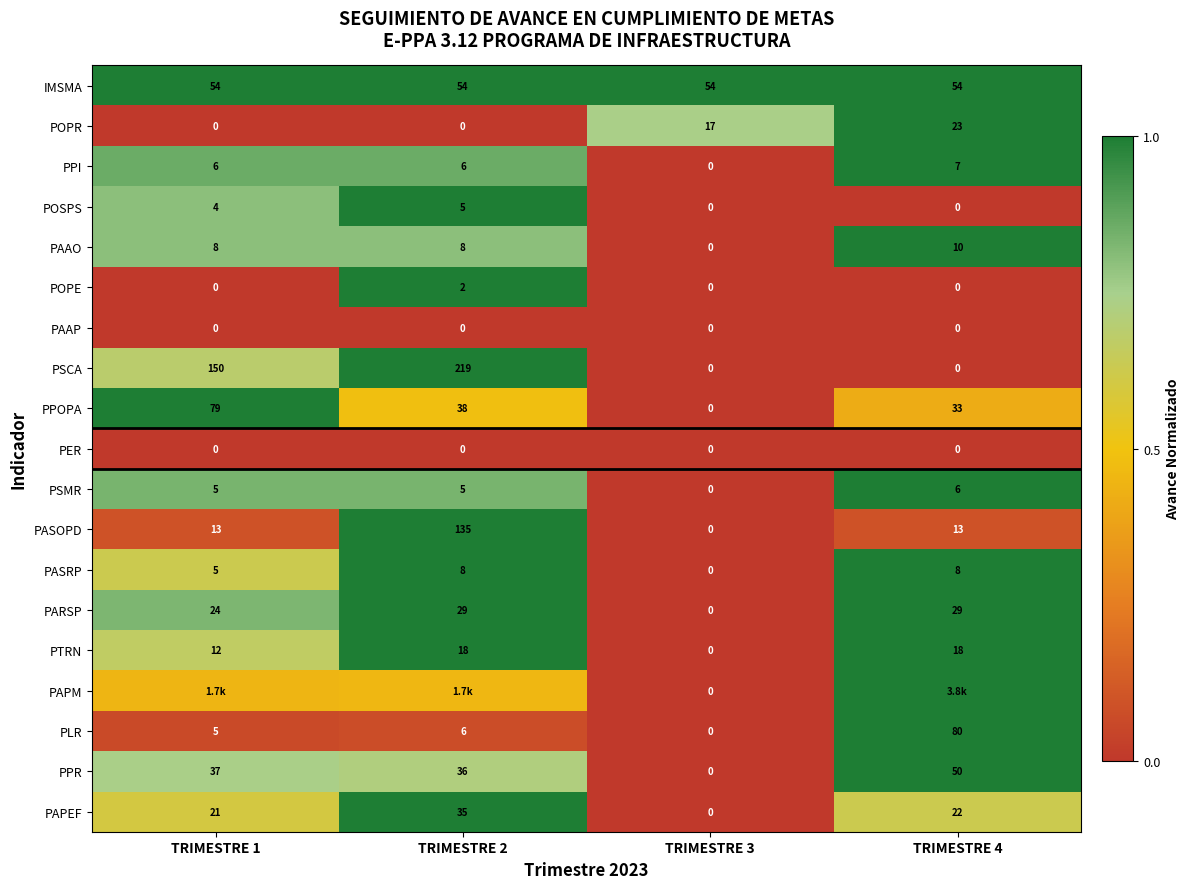

At which label does PASRP reach its minimum?

TRIMESTRE 3